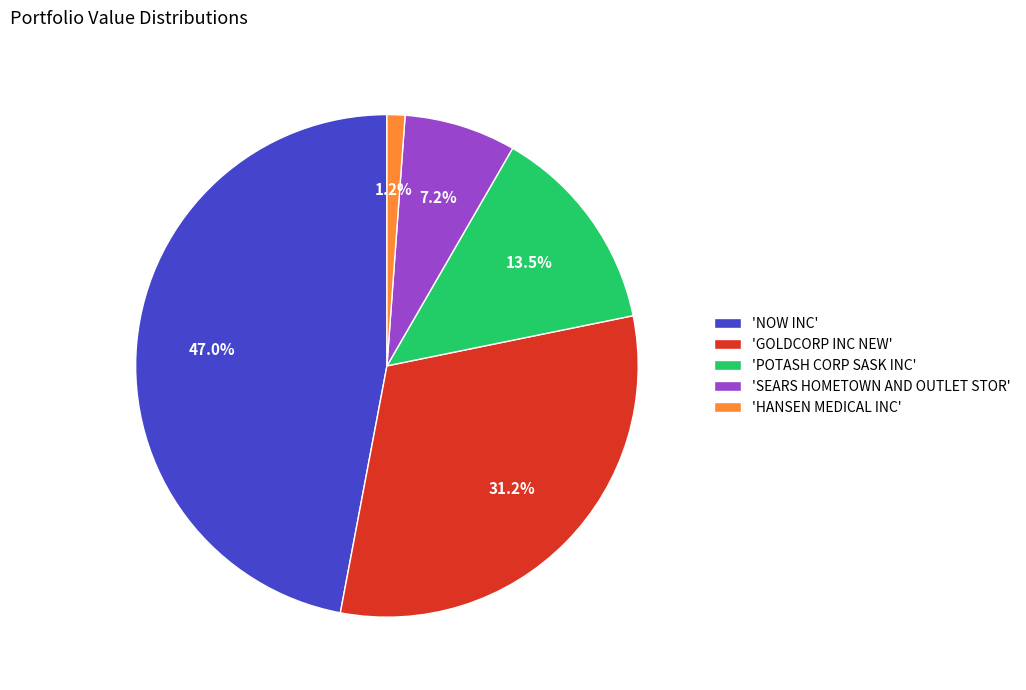

Rank the categories by value from highest to lowest.

'NOW INC', 'GOLDCORP INC NEW', 'POTASH CORP SASK INC', 'SEARS HOMETOWN AND OUTLET STOR', 'HANSEN MEDICAL INC'